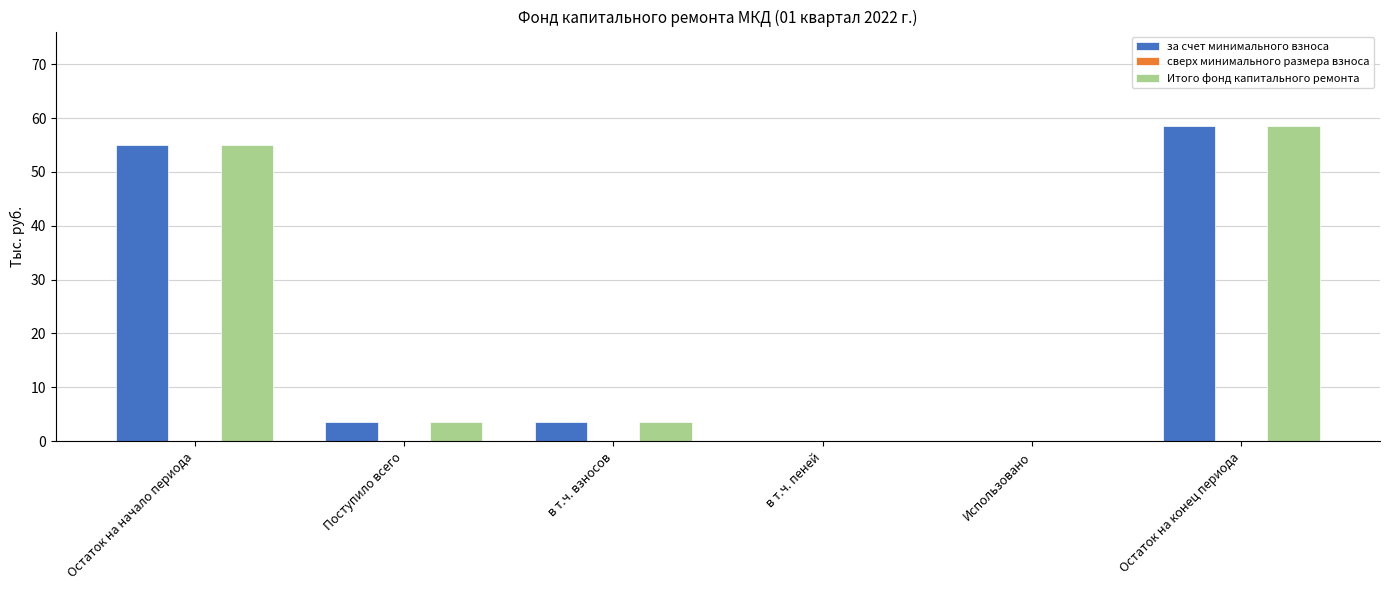

What is the difference between the Итого фонд капитального ремонта values at Остаток на начало периода and Поступило всего?

51.4